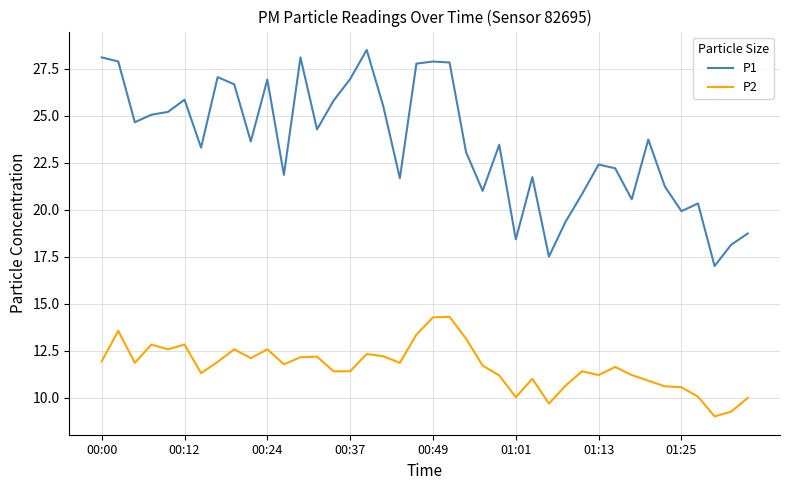

What is the sum of all P1 values?

940.0